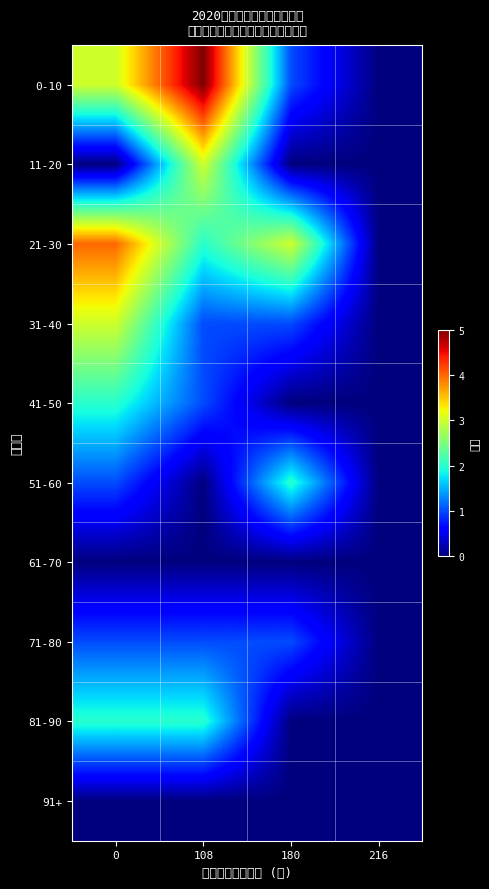

Rank the series by their maximum value, from lowest to highest.

61-70, 91+, 71-80, 41-50, 51-60, 81-90, 11-20, 31-40, 21-30, 0-10